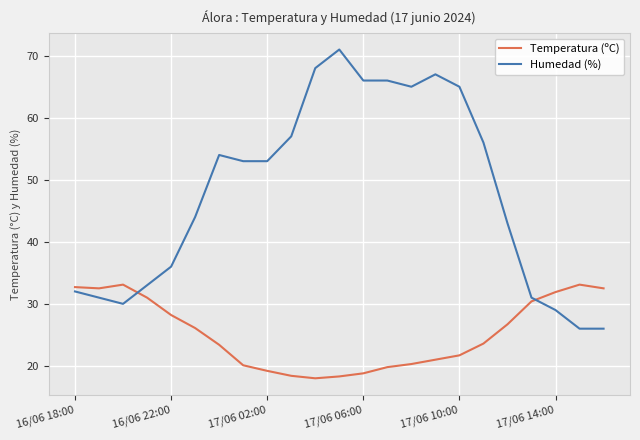

Rank the series by their maximum value, from highest to lowest.

Humedad (%), Temperatura (ºC)